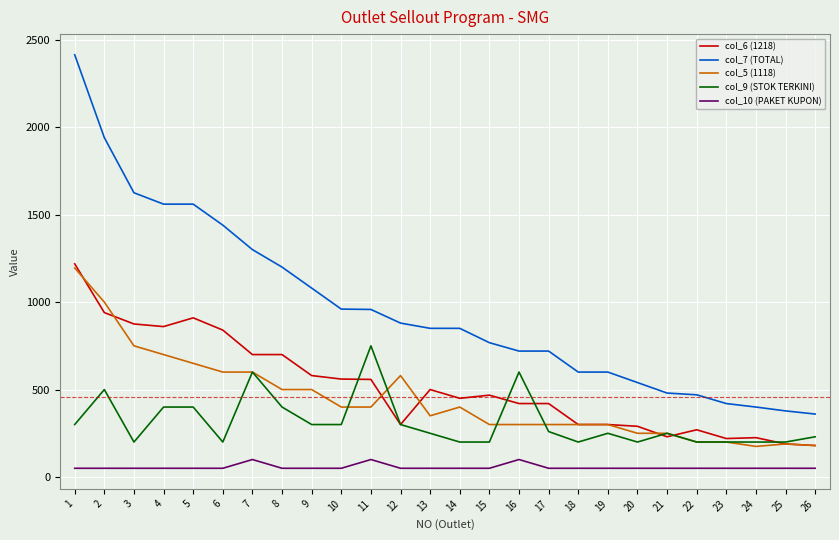

What are all the series names shown in the legend?

col_6 (1218), col_7 (TOTAL), col_5 (1118), col_9 (STOK TERKINI), col_10 (PAKET KUPON)